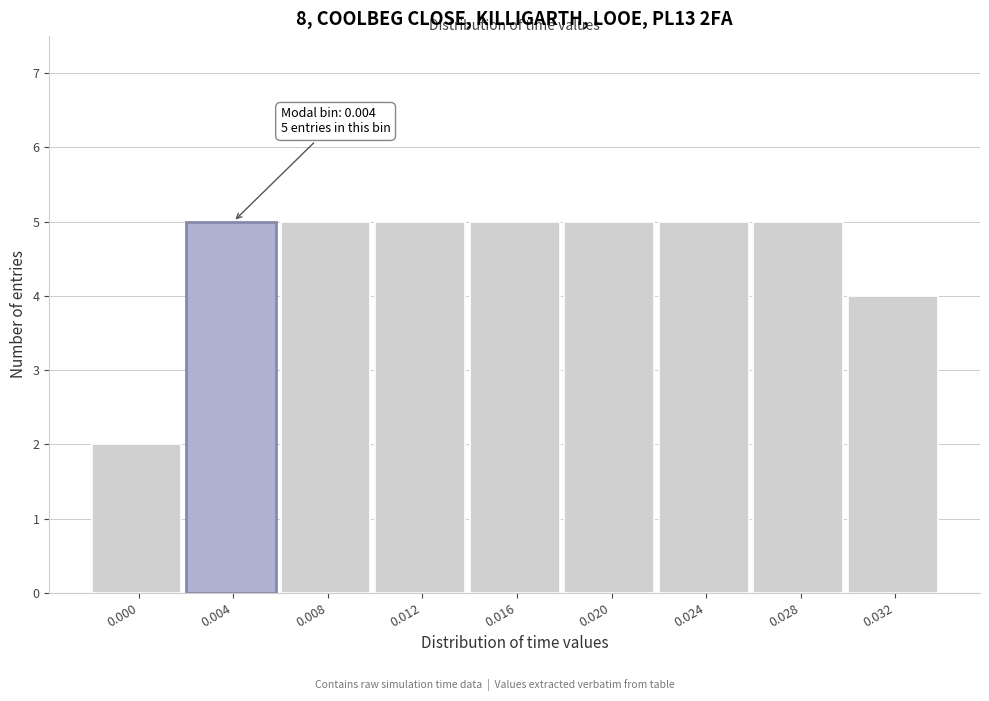

Reading left to right, extract all data points from this chart.

0.000=2	0.004=5	0.008=5	0.012=5	0.016=5	0.020=5	0.024=5	0.028=5	0.032=4